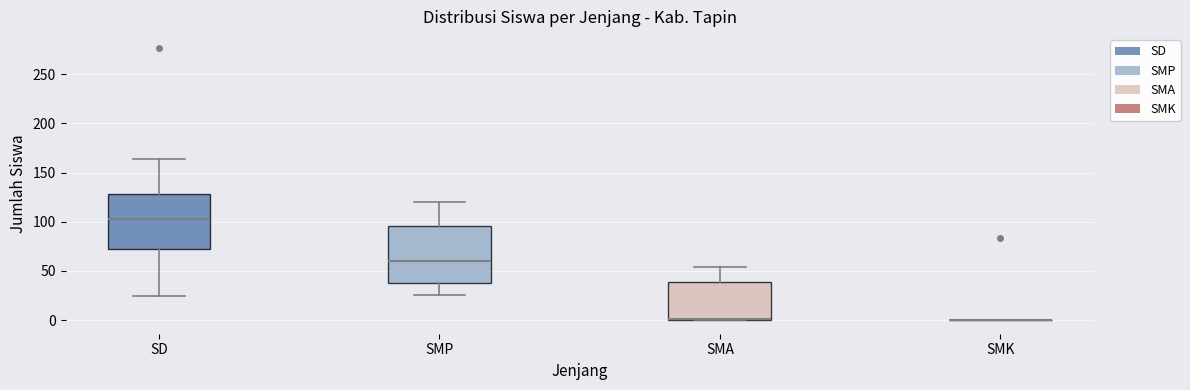

Reading left to right, read every box against the y-axis: the position of its median line, the range the box covers, and the ends of its whiskers. The values are not printed on the chart, so give them approximately, as read against the axis.

SD: median 105, box 75 to 130, whiskers 25 to 165
SMP: median 60, box 40 to 95, whiskers 25 to 120
SMA: median 0, box 0 to 40, whiskers 0 to 55
SMK: box collapsed to a line at 0, whiskers 0 to 0